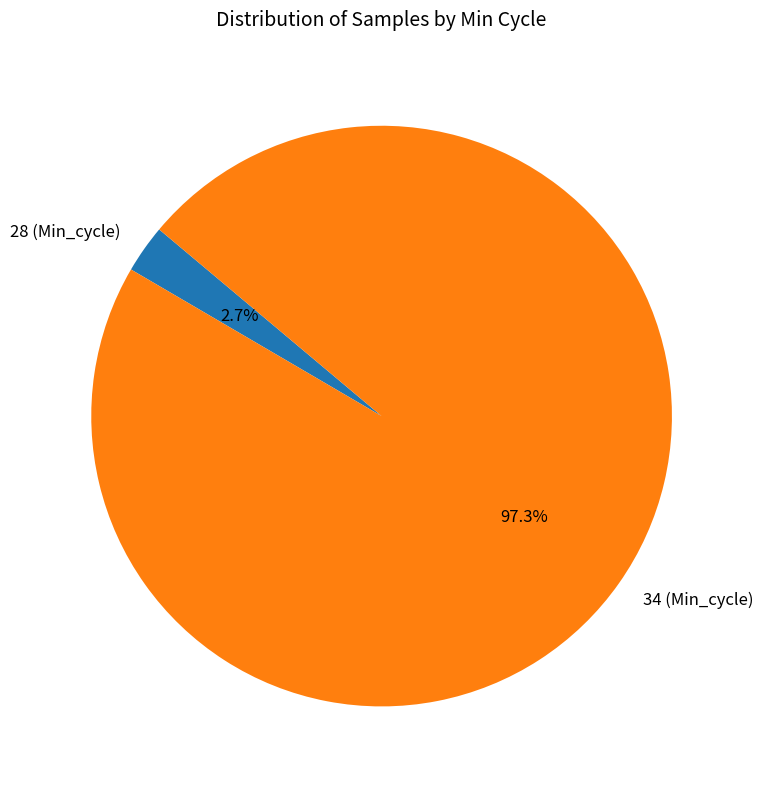

Does 28 (Min_cycle) represent more than half of the total?

No